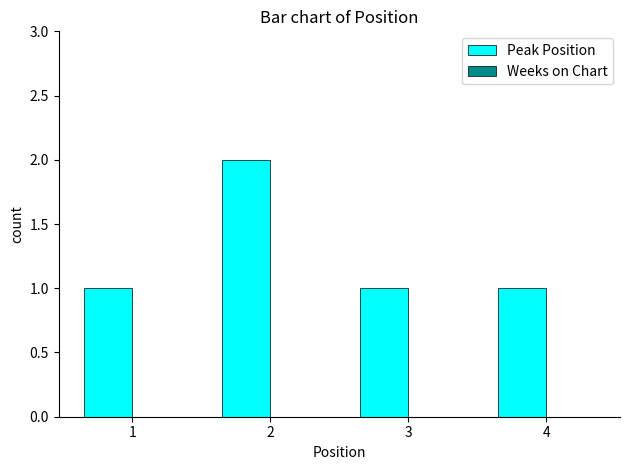

Which label corresponds to the largest value in the chart?

2